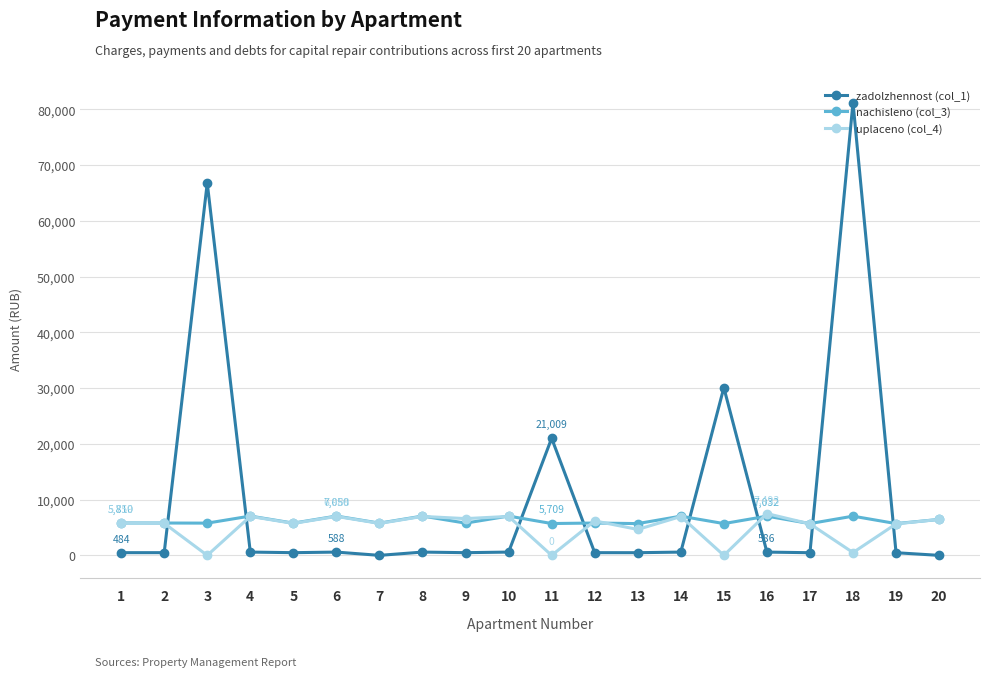

How many values in the zadolzhennost (col_1) series are below 585?

10